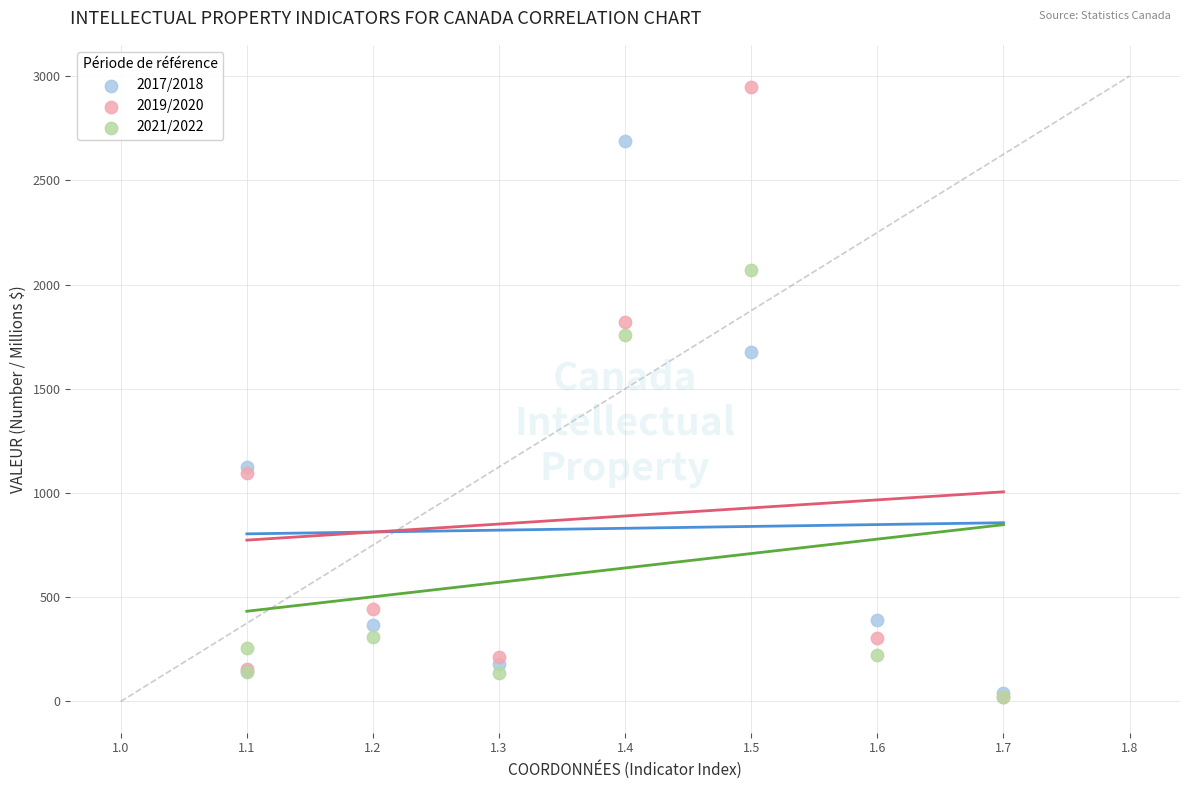

Which series has the largest Y range (max minus min)?

2019/2020